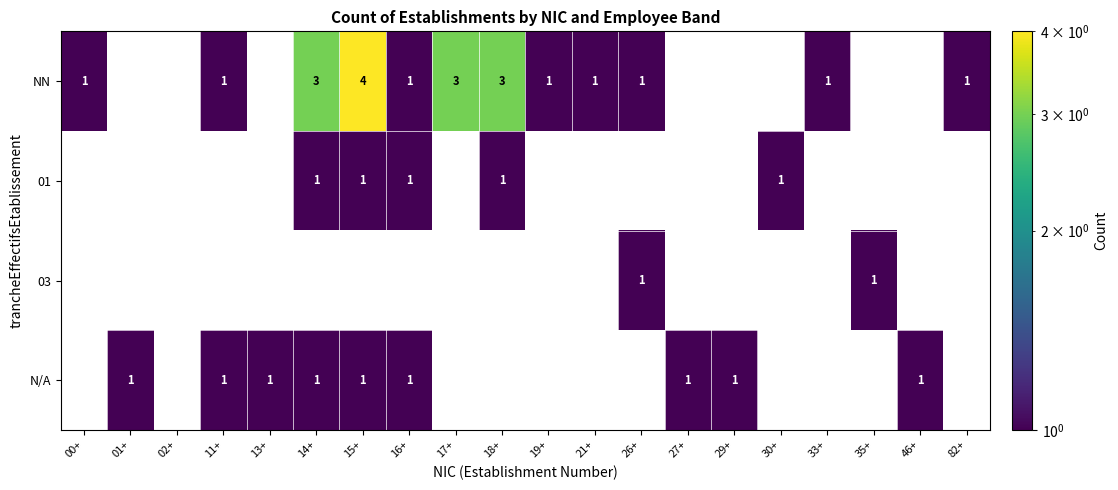

Which label corresponds to the largest value in the chart?

15+